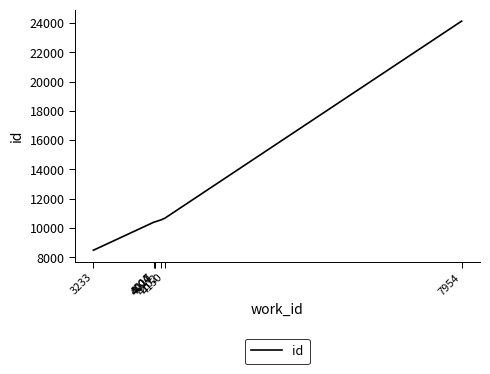

What is the minimum value shown in the chart?

8483